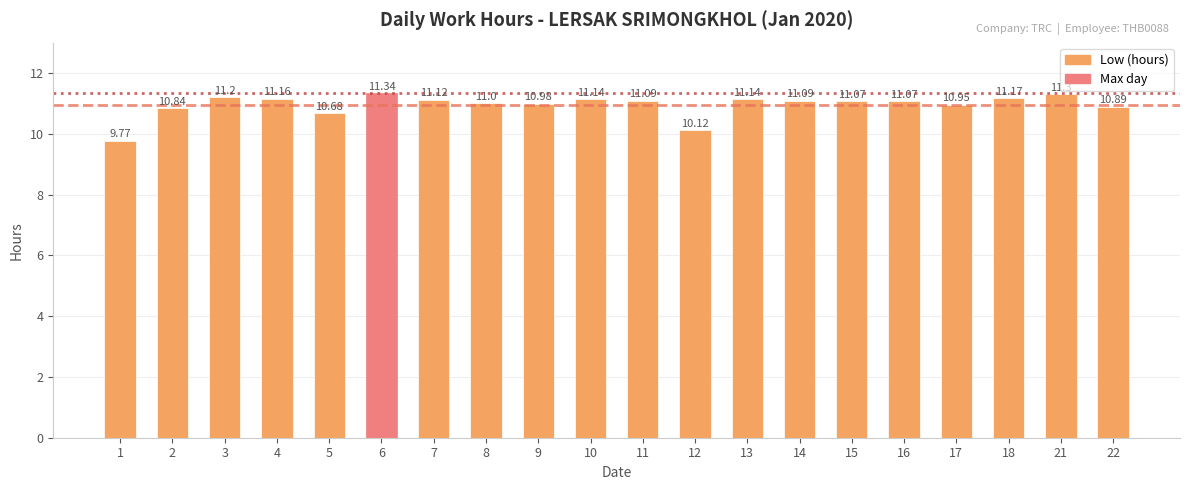

What is the ratio of the value at 12 to the value at 6?

0.9